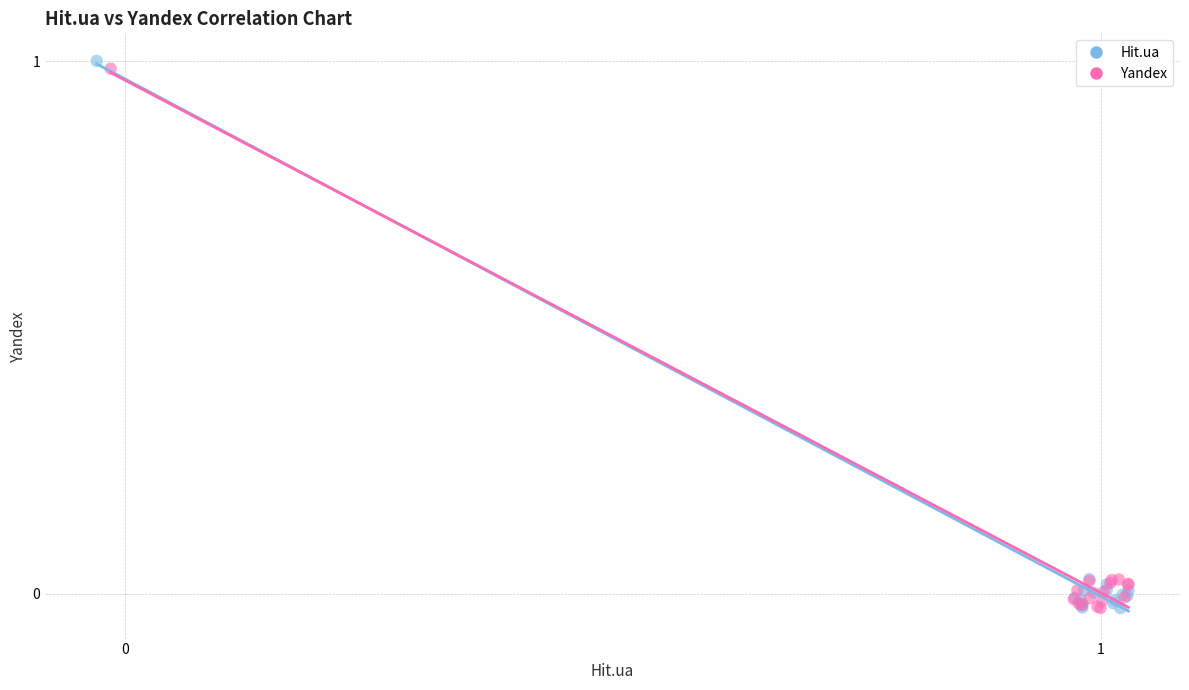

Which series has the largest Y range (max minus min)?

Hit.ua